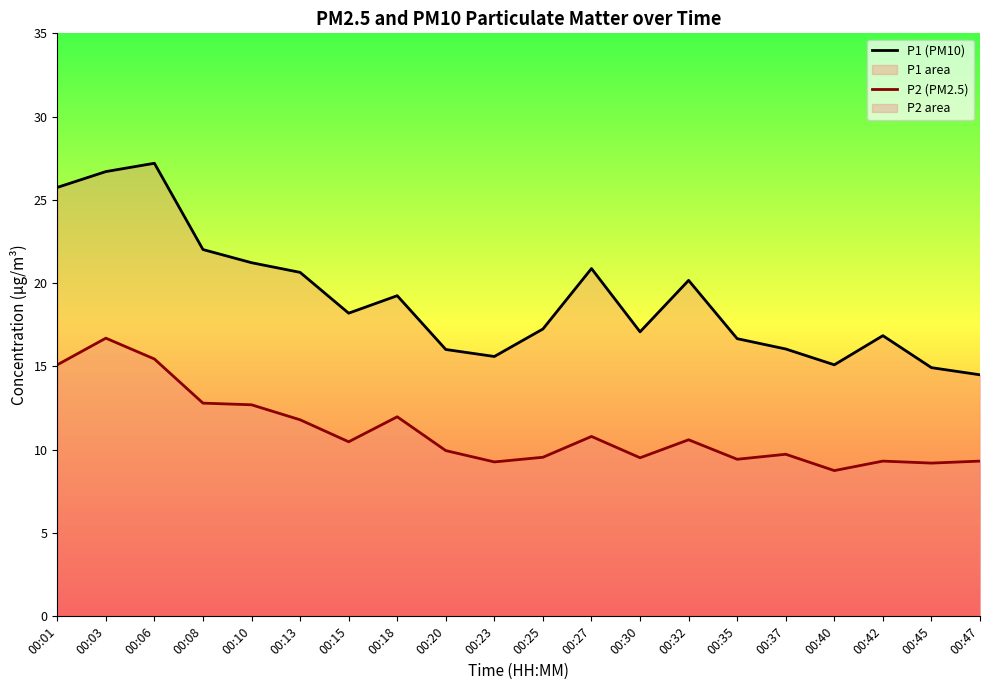

Reading right to left, list all the values displayed in this chart.

P1 (PM10): 14.5	14.9	16.9	15.1	16.1	16.7	20.2	17.1	20.9	17.2	15.6	16.0	19.2	18.2	20.6	21.2	22.0	27.2	26.7	25.8
P2 (PM2.5): 9.3	9.2	9.3	8.8	9.7	9.4	10.6	9.5	10.8	9.6	9.3	9.9	12.0	10.5	11.8	12.7	12.8	15.4	16.7	15.1